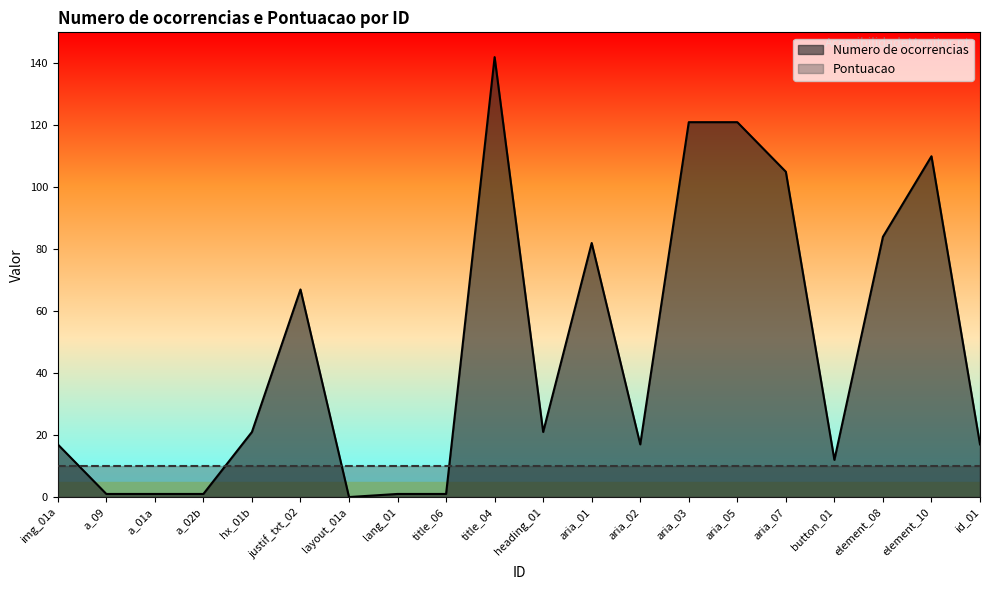

Reading left to right, what are all the values shown in this chart?

17	1	1	1	21	67	0	1	1	142	21	82	17	121	121	105	12	84	110	17